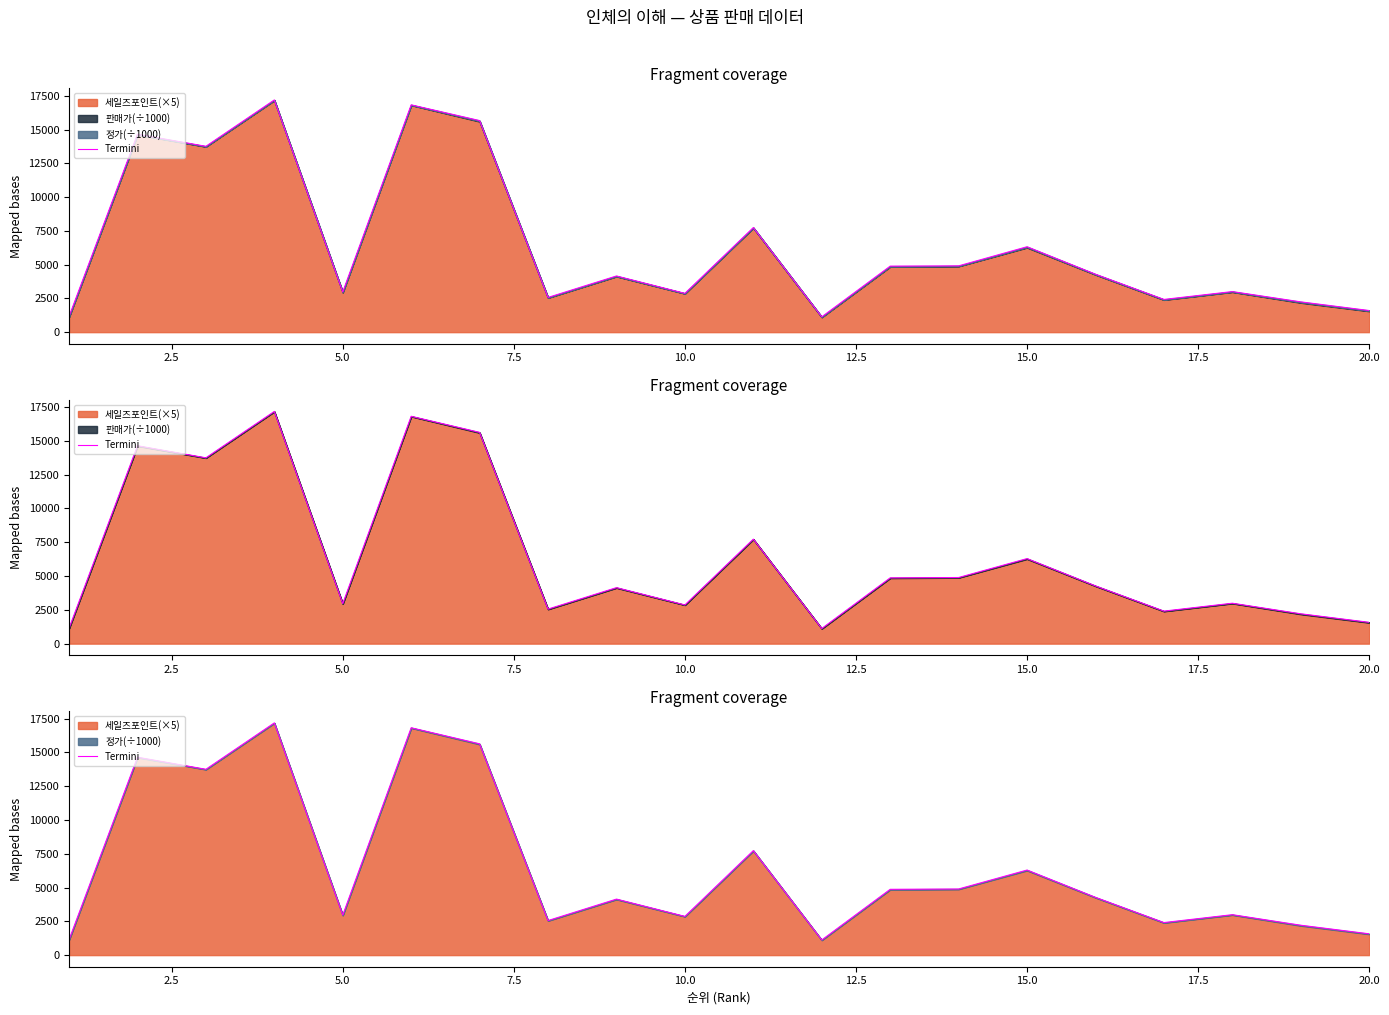

How many lines are shown in the chart?

1